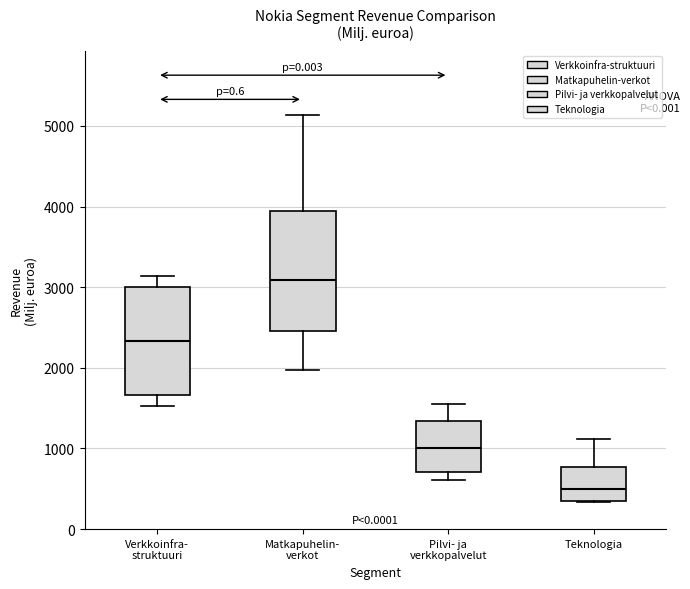

Reading left to right, transcribe this box plot: for each box, give where its median line is, the range the box spans, and where its two whiskers end, as read against the y-axis. The values are not printed on the chart, so give them approximately, as read against the axis.

Verkkoinfra- struktuuri: median 2300, box 1700 to 3000, whiskers 1500 to 3100
Matkapuhelin- verkot: median 3100, box 2500 to 3900, whiskers 2000 to 5100
Pilvi- ja verkkopalvelut: median 1000, box 700 to 1300, whiskers 600 to 1600
Teknologia: median 500, box 400 to 800, whiskers 300 to 1100